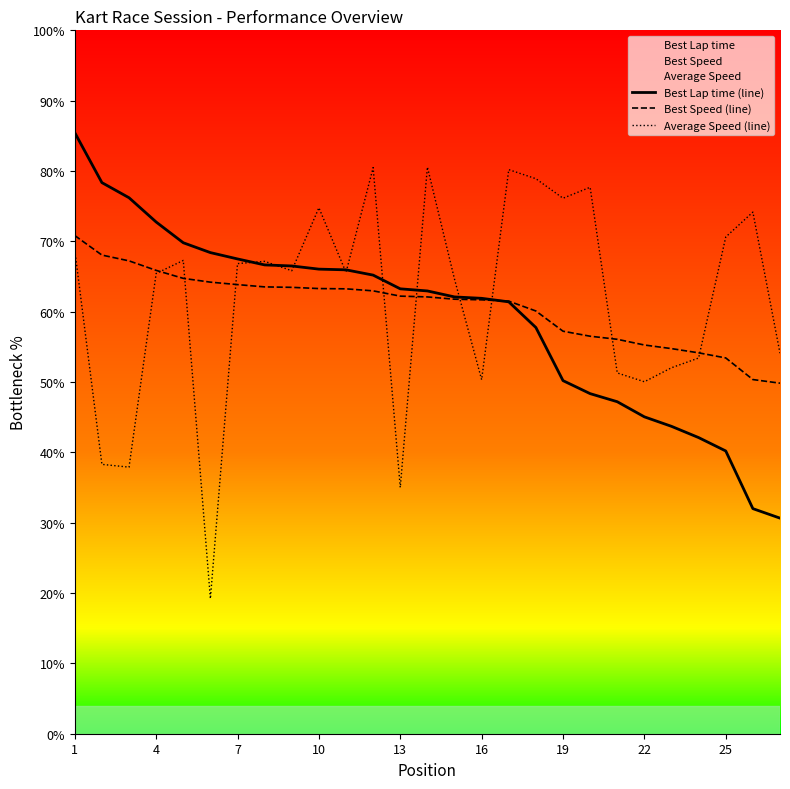

What is the difference between the highest and lowest values at 16?

11.6